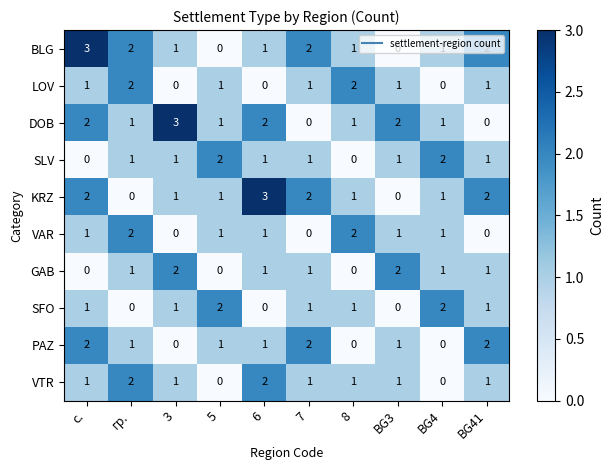

What is the highest value of the BLG series?

3